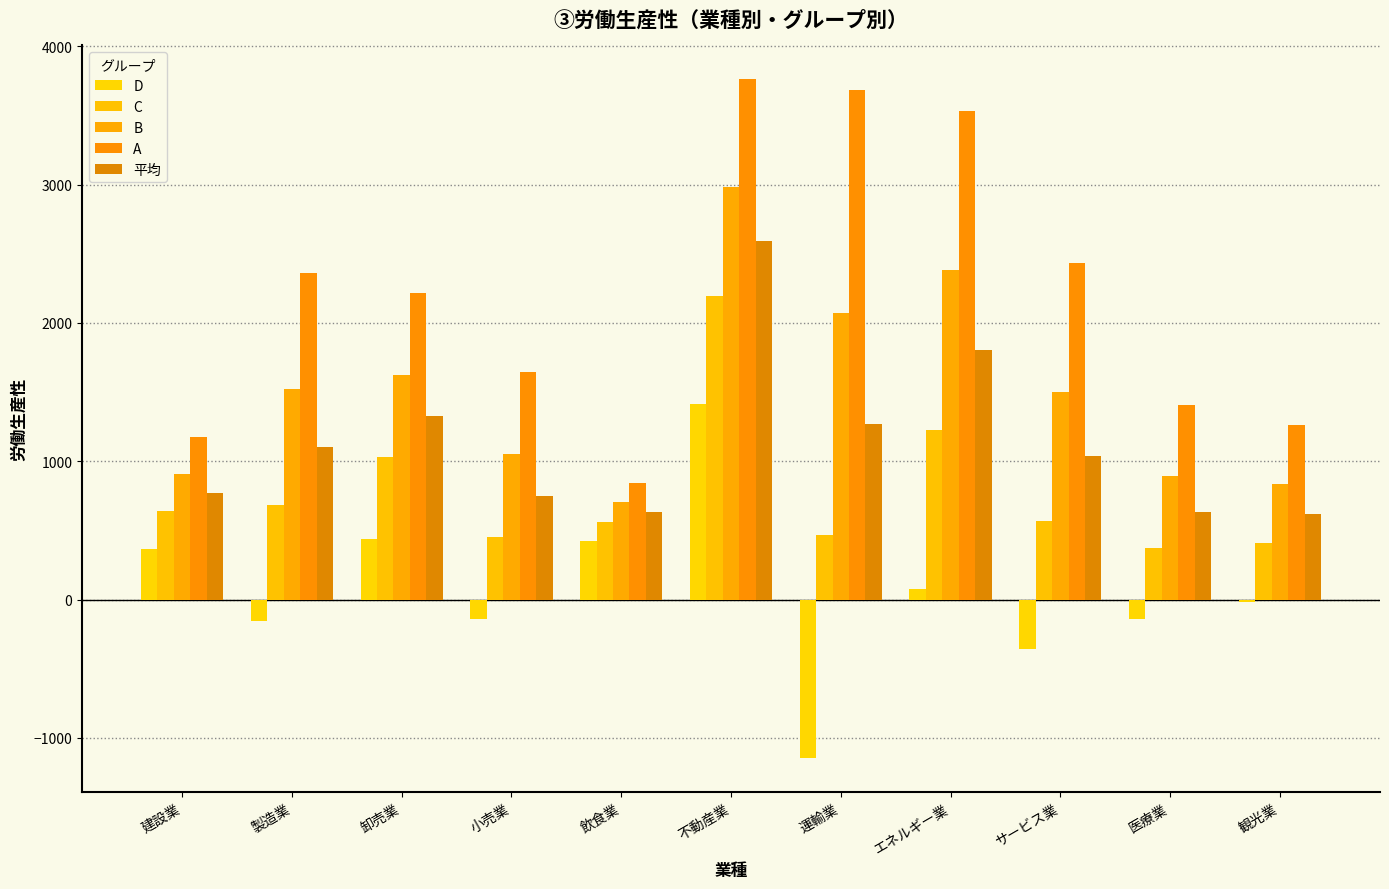

How many data points does each series have?

11